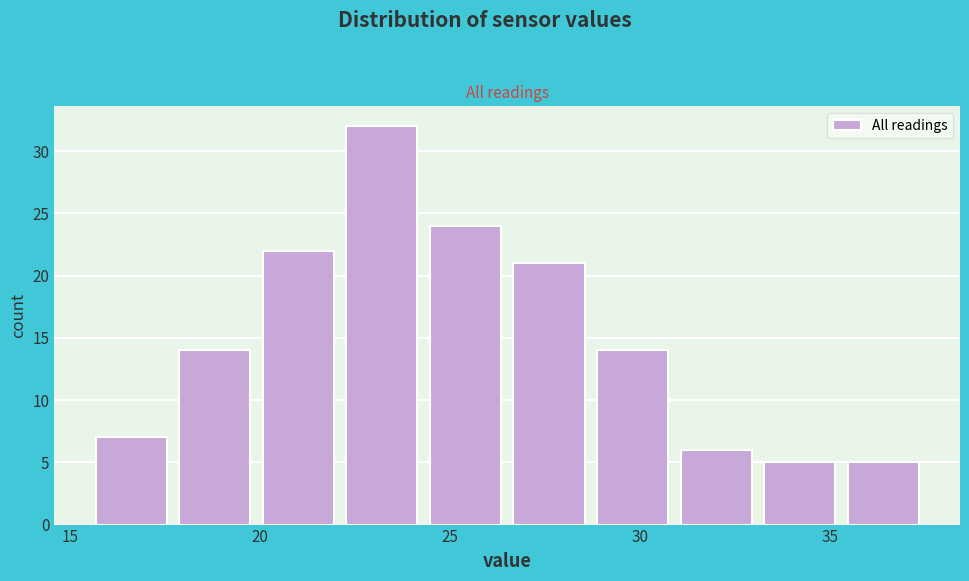

Reading left to right, list every bar in this chart as the range it spans on the x-axis followed by its height. Neither the bar edges nor the heights are printed on the chart, so give them approximately, as read against the axes.

15.5 to 17.7: 7
17.7 to 19.9: 14
19.9 to 22.1: 22
22.1 to 24.3: 32
24.3 to 26.5: 24
26.5 to 28.7: 21
28.7 to 30.9: 14
30.9 to 33.1: 6
33.1 to 35.3: 5
35.3 to 37.5: 5